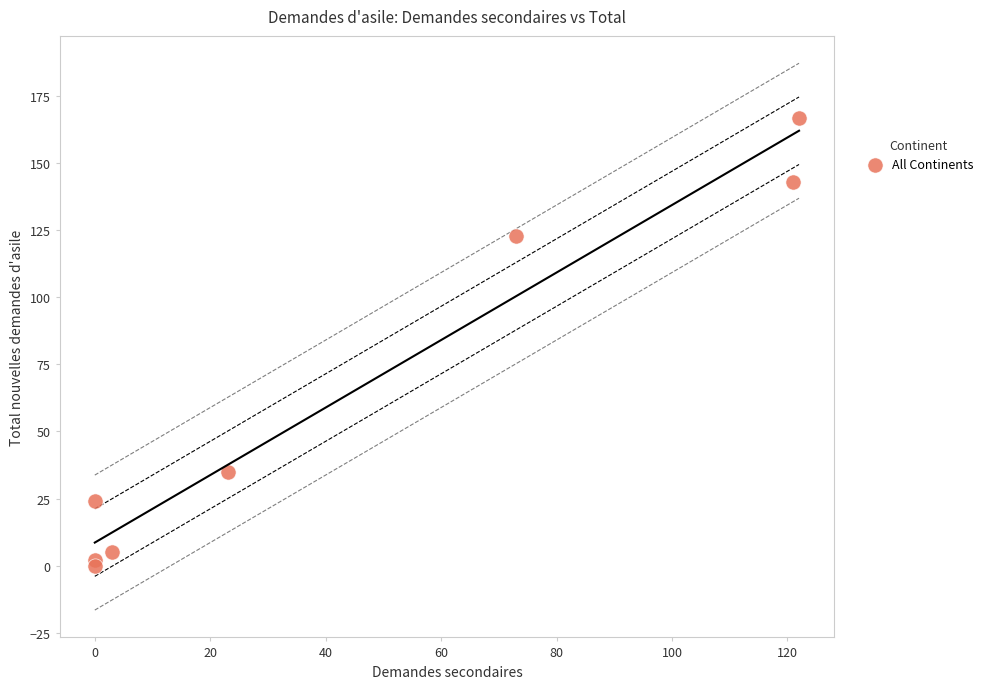

What Y value in the scatter plot is closest to 83?

123